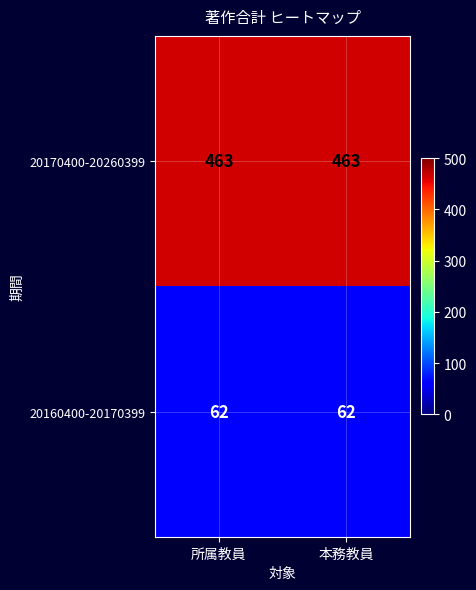

At 本務教員, list the series in order from largest to smallest.

20170400-20260399, 20160400-20170399